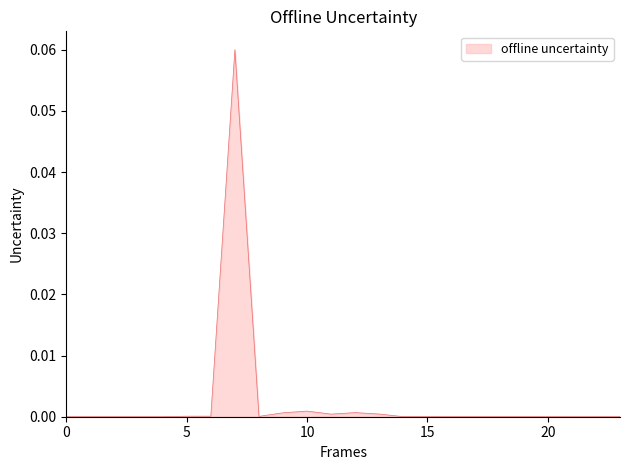

How many lines are shown in the chart?

1